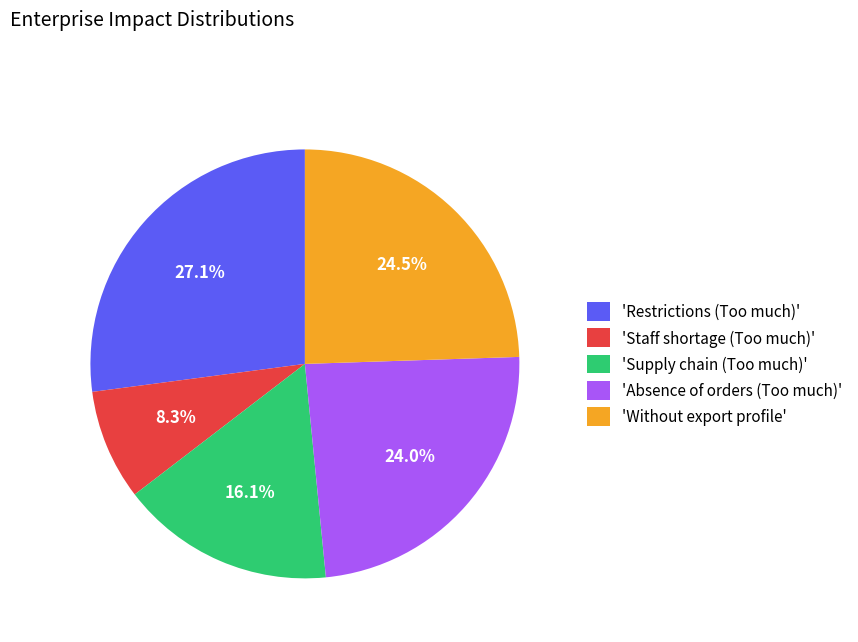

What is the ratio of the value at 'Supply chain (Too much)' to the value at 'Absence of orders (Too much)'?

0.7